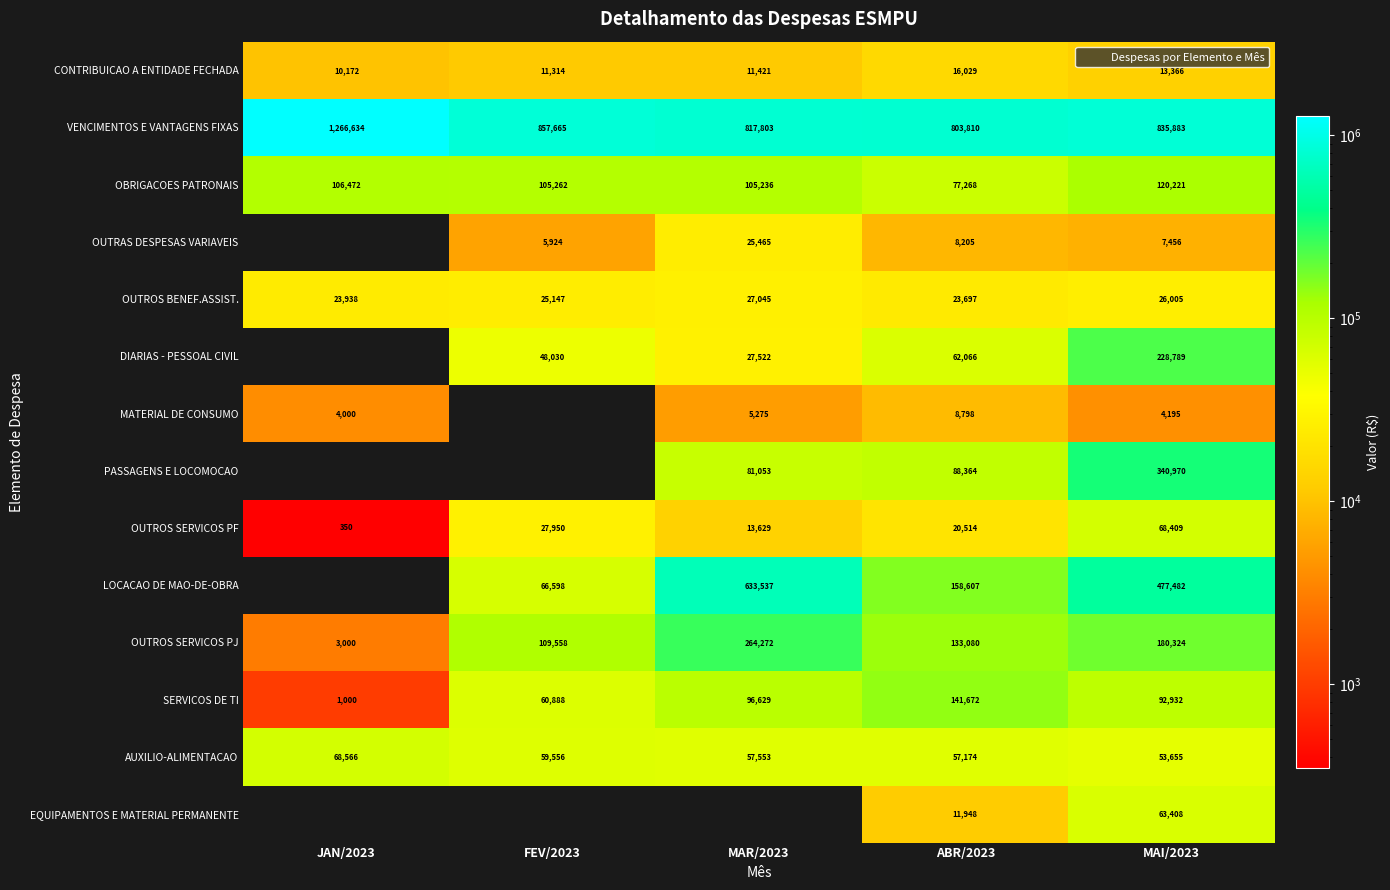

Rank the categories by CONTRIBUICAO A ENTIDADE FECHADA value from highest to lowest.

ABR/2023, MAI/2023, MAR/2023, FEV/2023, JAN/2023